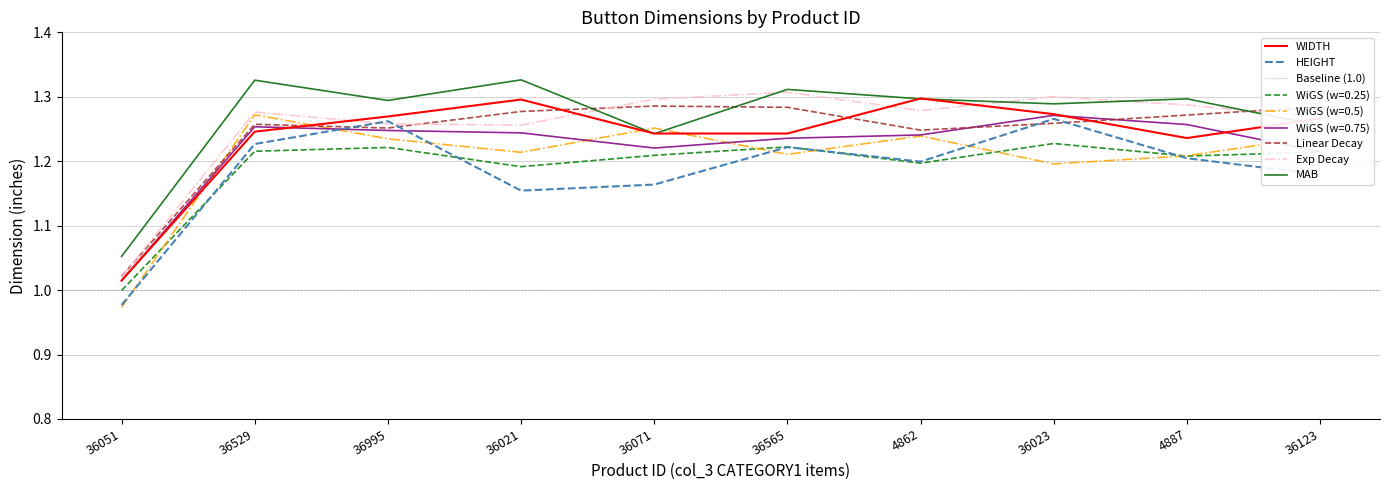

Is it true that HEIGHT equals 1.0 at 36051?

True